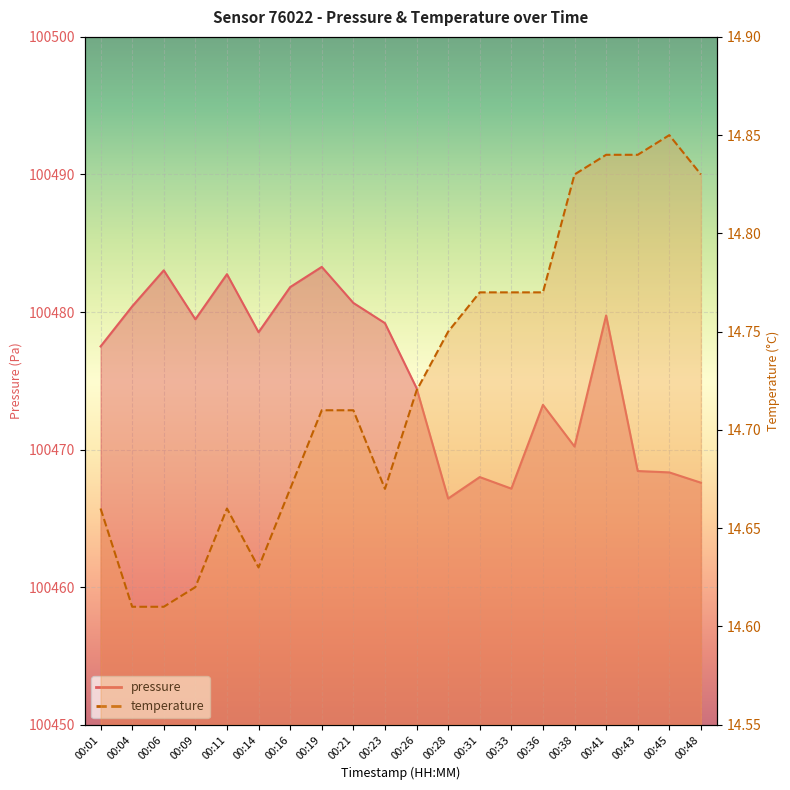

The pressure_line series shows 100483.3 at 00:19. True or false?

True